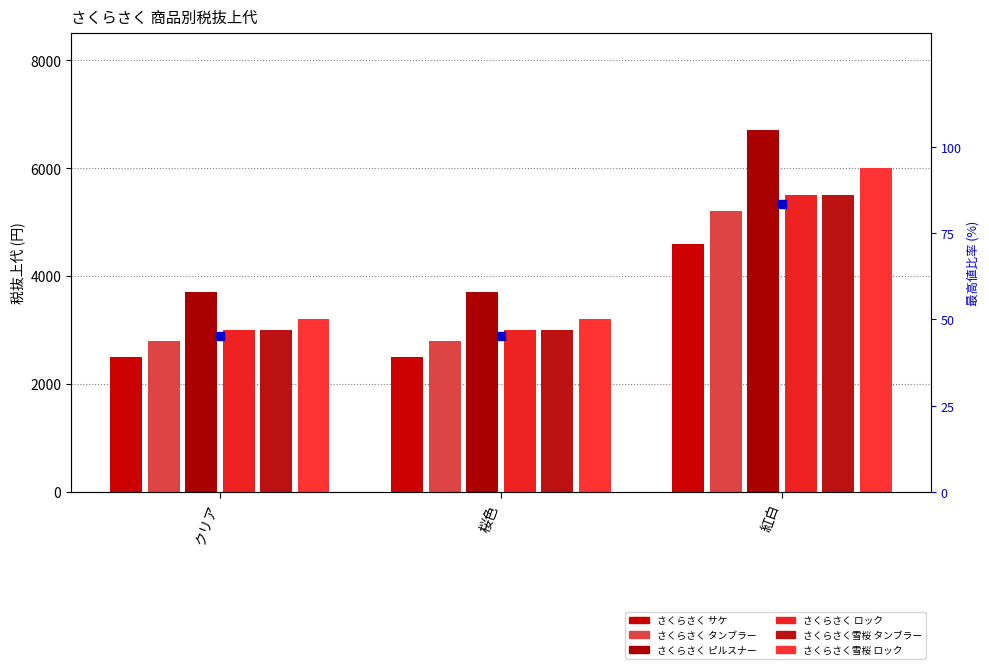

Which series reaches the maximum Y coordinate?

さくらさく ピルスナー